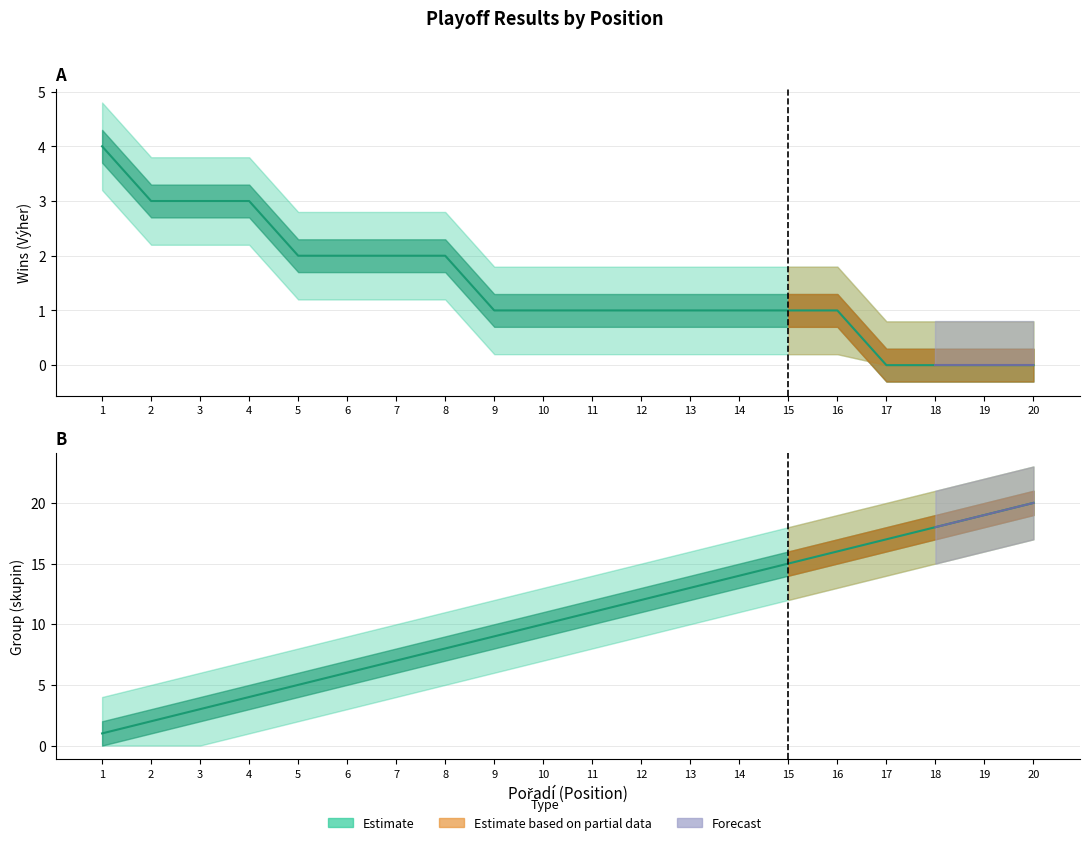

What is the sum of the skupin values at 8 and 14?

22